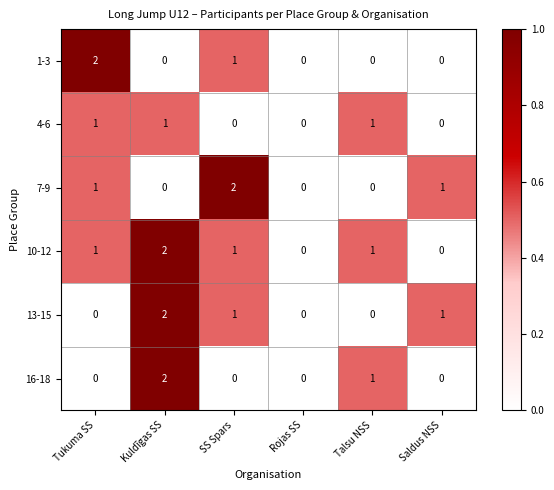

True or false: 13-15 has a value of 1 at Saldus NSS.

True